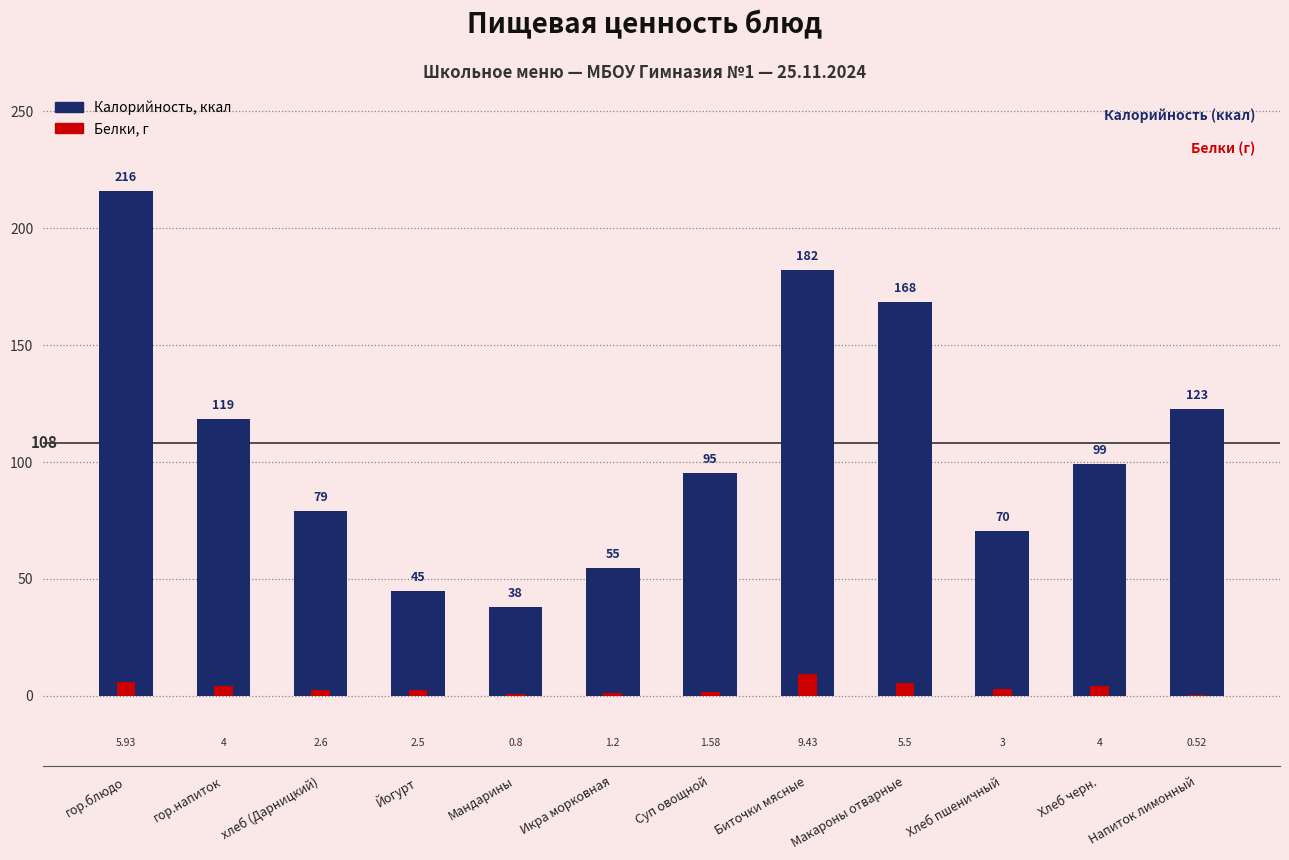

Between гор.блюдо and гор.напиток, which series saw the biggest shift?

Калорийность